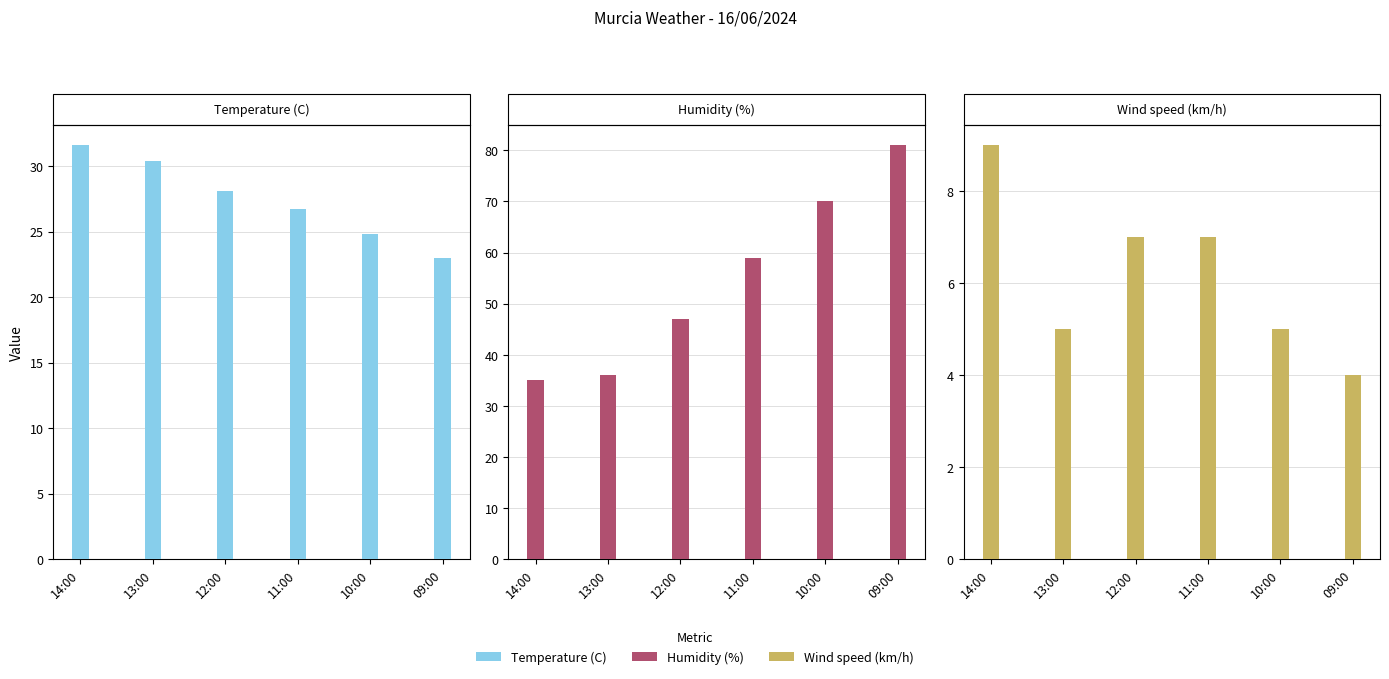

True or false: Wind speed (km/h) has a value of 2.9 at 11:00.

False